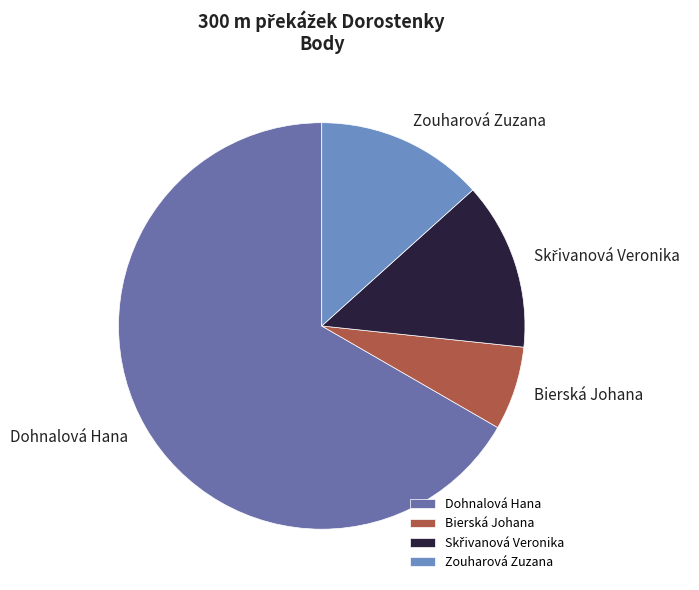

How many segments does this pie chart have?

4